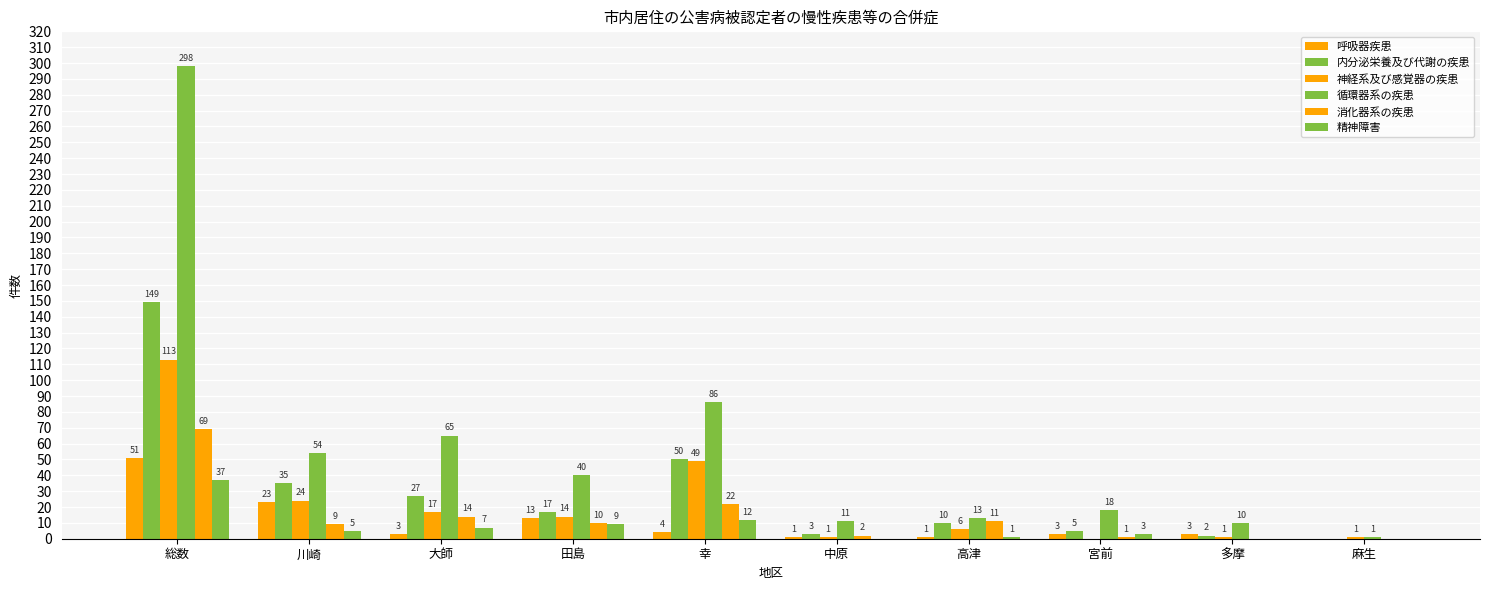

What is the difference between the highest and lowest values at 大師?

62